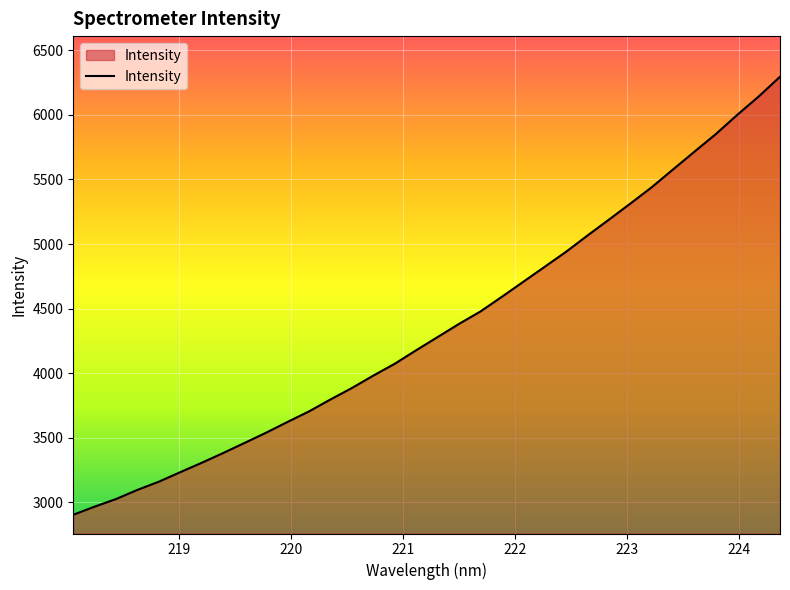

What is the smallest value displayed?

2902.9